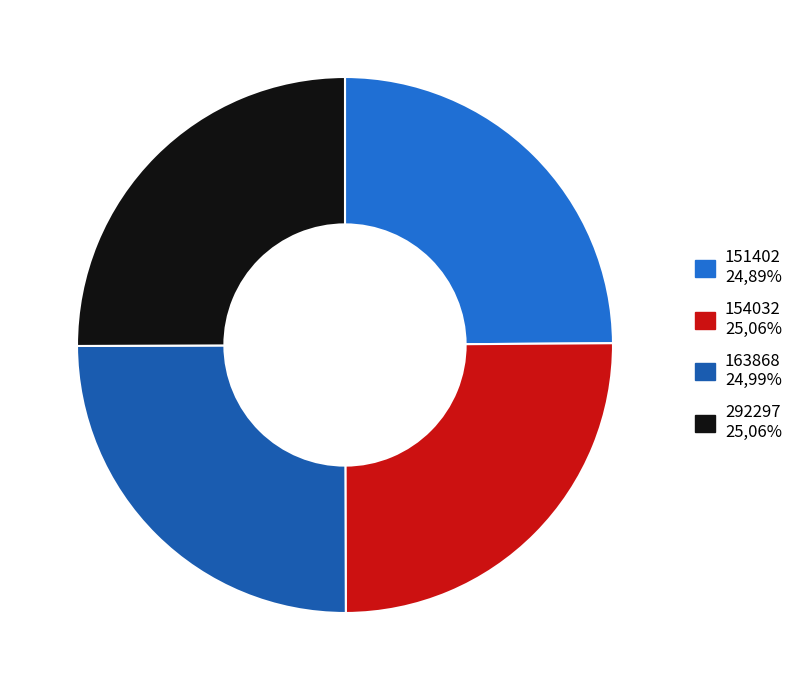

Is 151402 the majority of the pie?

No